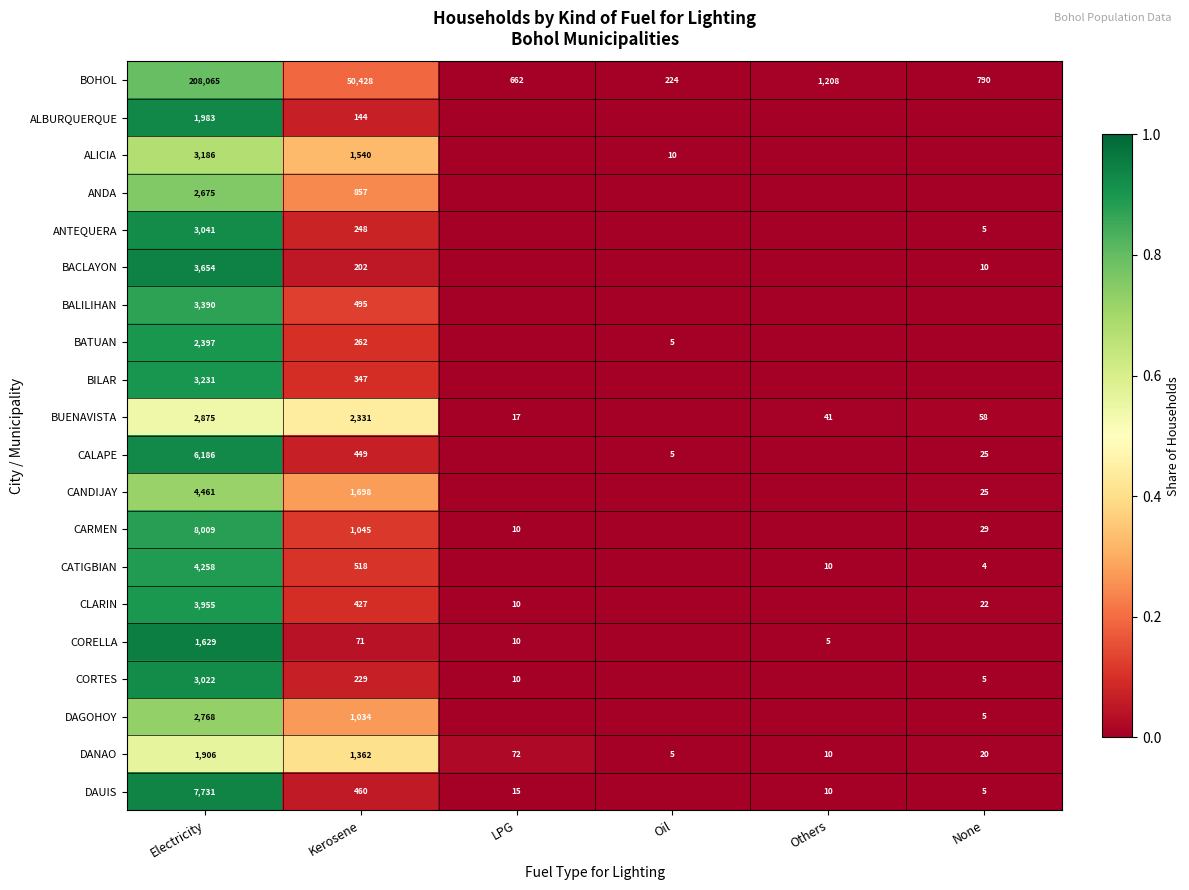

What is the sum of all BOHOL values?

261377